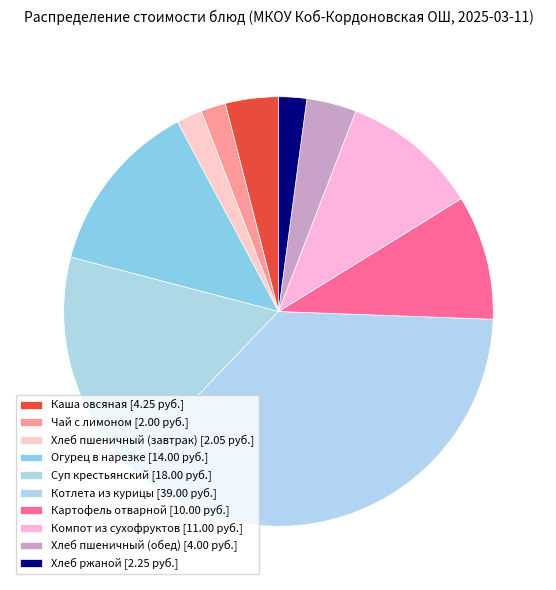

To the nearest percent, what portion does Огурец в нарезке represent?

13%